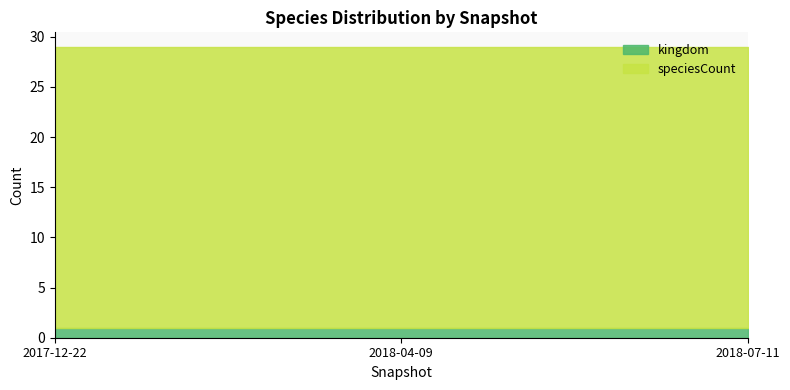

What is the maximum value shown in the chart?

28